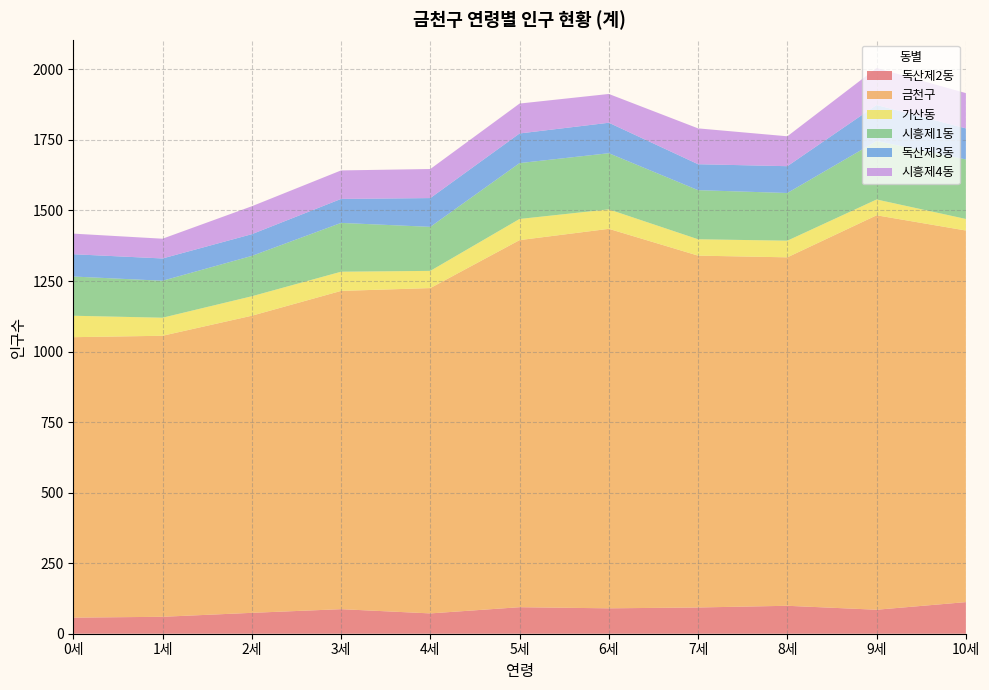

Reading left to right, list all the values displayed in this chart.

독산제2동: 0세=57	1세=60	2세=74	3세=87	4세=72	5세=94	6세=90	7세=93	8세=99	9세=85	10세=112
금천구: 0세=994	1세=996	2세=1053	3세=1128	4세=1153	5세=1301	6세=1345	7세=1247	8세=1235	9세=1398	10세=1317
가산동: 0세=76	1세=64	2세=69	3세=68	4세=61	5세=75	6세=69	7세=58	8세=59	9세=56	10세=41
시흥제1동: 0세=139	1세=131	2세=143	3세=173	4세=156	5세=198	6세=199	7세=174	8세=169	9세=207	10세=211
독산제3동: 0세=79	1세=79	2세=77	3세=85	4세=102	5세=105	6세=108	7세=92	8세=95	9세=128	10세=110
시흥제4동: 0세=73	1세=70	2세=99	3세=101	4세=103	5세=106	6세=102	7세=127	8세=106	9세=131	10세=125